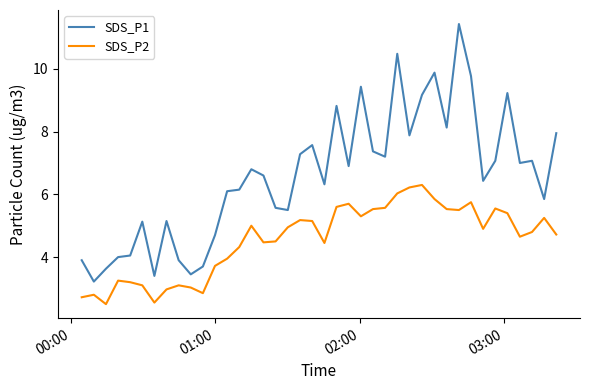

Which series has the largest total across all categories?

SDS_P1